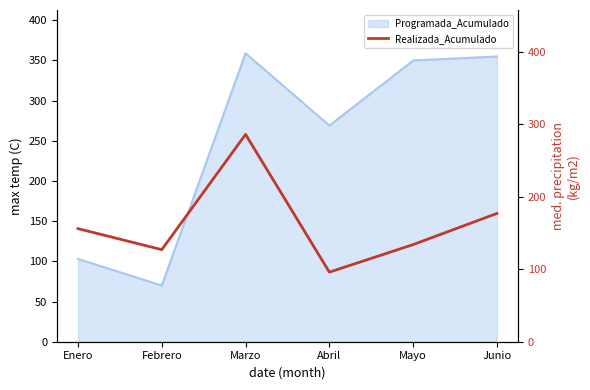

Which label corresponds to the largest value in the chart?

Marzo